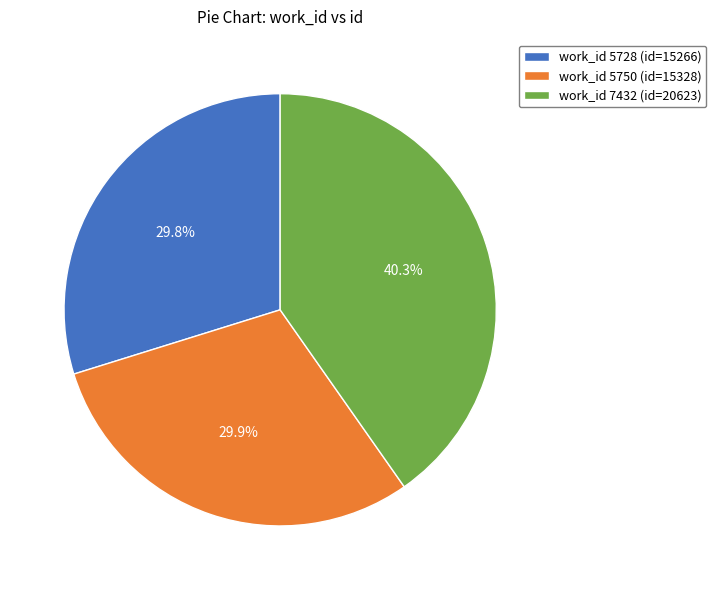

Is there a majority slice in this chart?

No